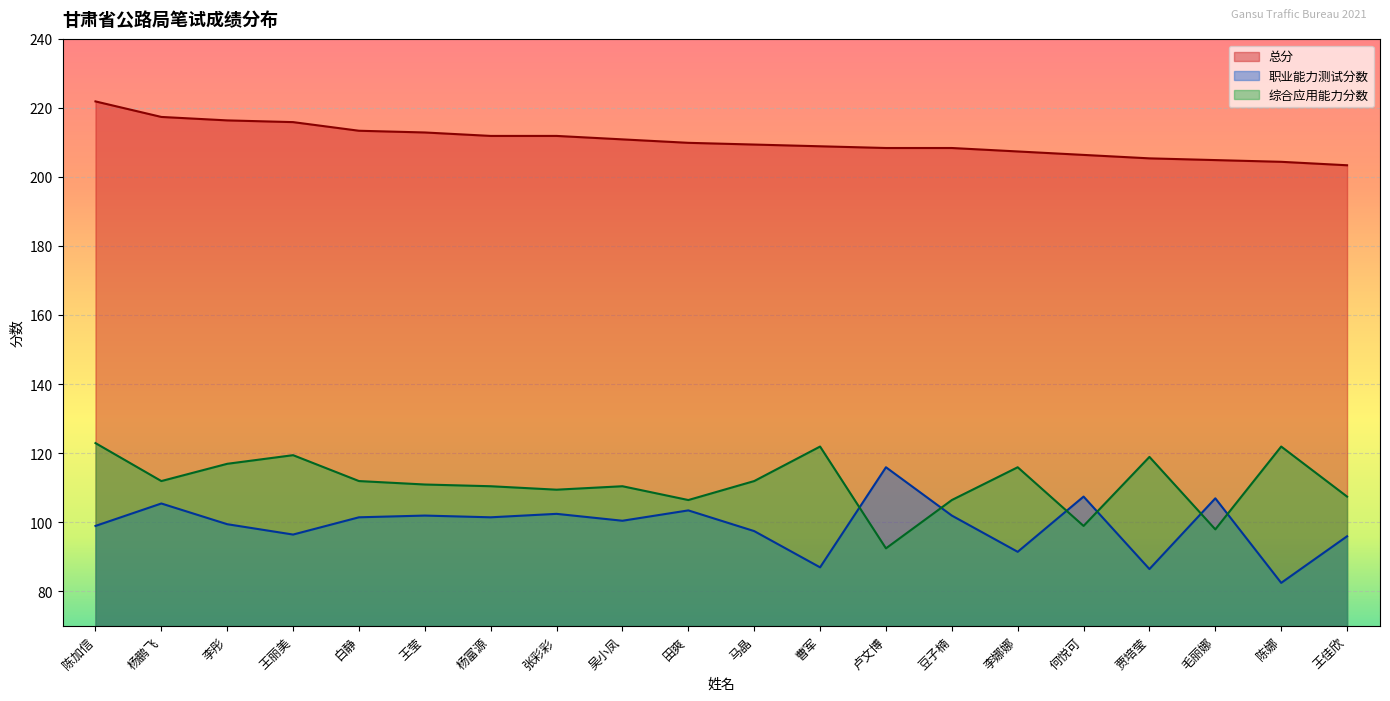

Is the value of 职业能力测试分数 at 李彤 greater than the value of 综合应用能力分数 at 杨富源?

No